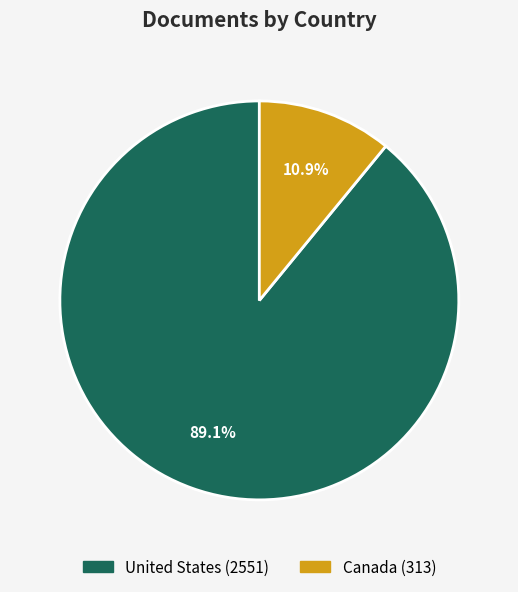

How many segments does this pie chart have?

2